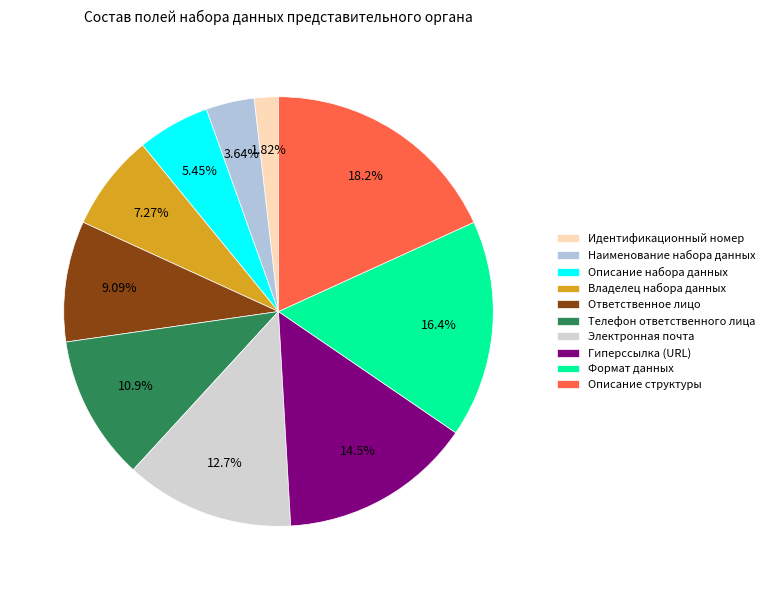

To the nearest percent, what is the combined percentage of Владелец набора данных and Ответственное лицо?

16%